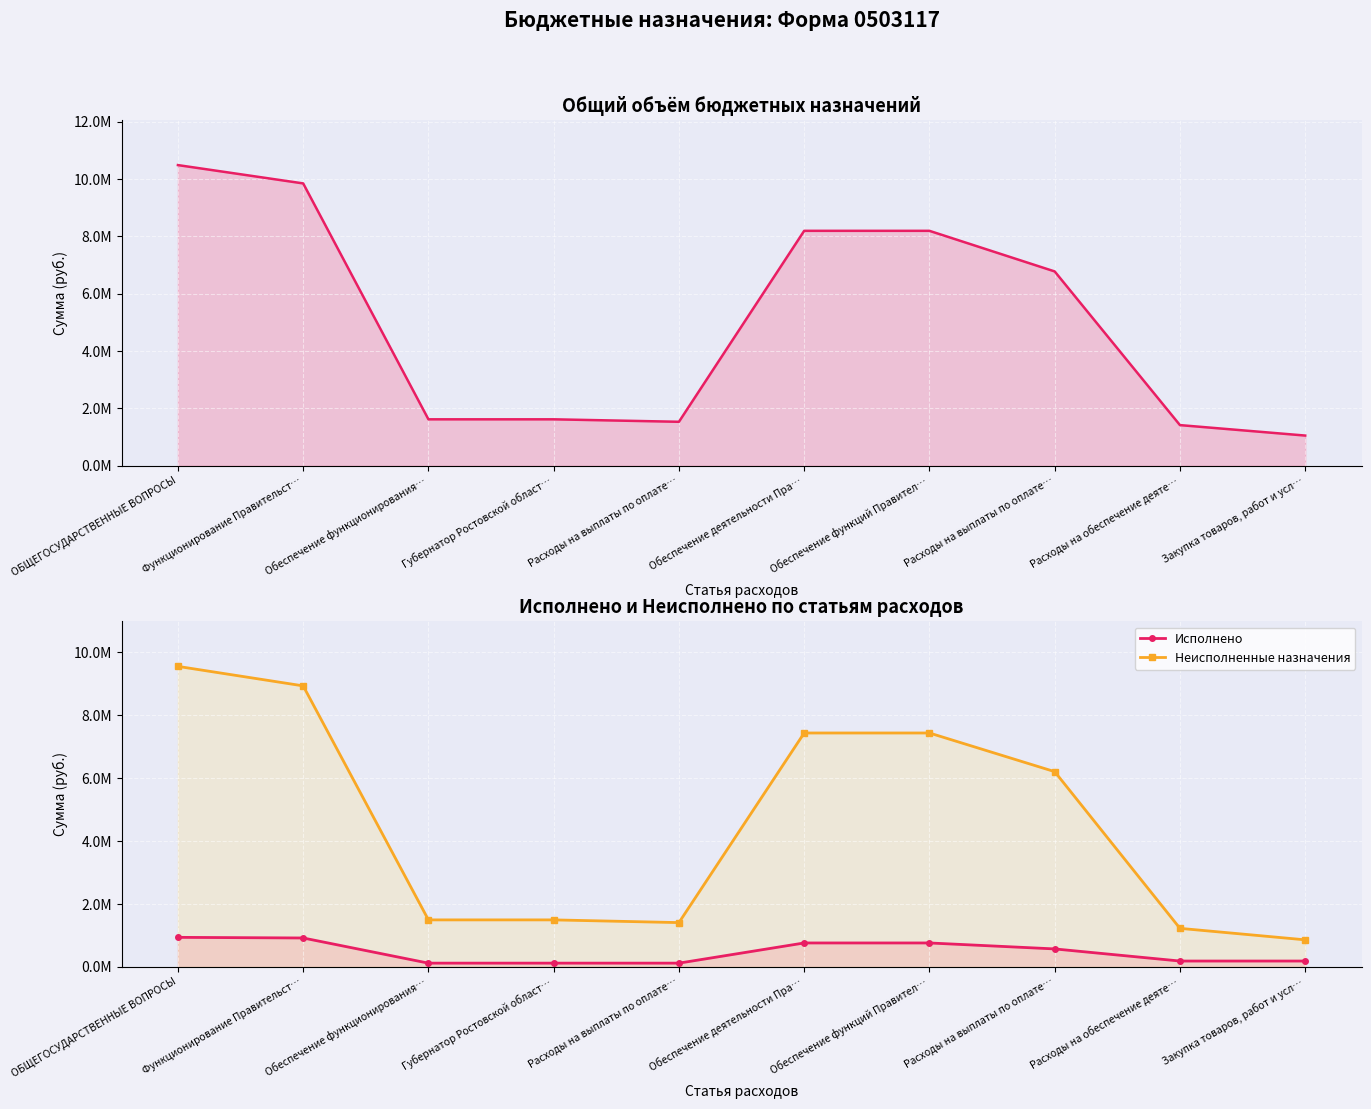

How many data points in Утвержденные бюджетные назначения are above 6780000?

4